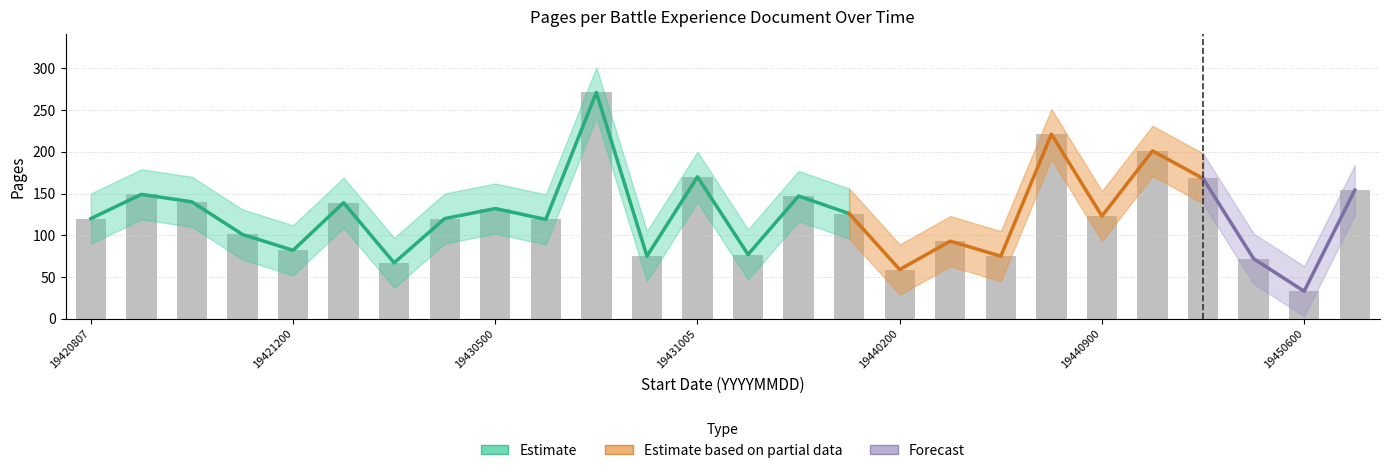

Where is Pages_lower nearest to the value 122?

19450700